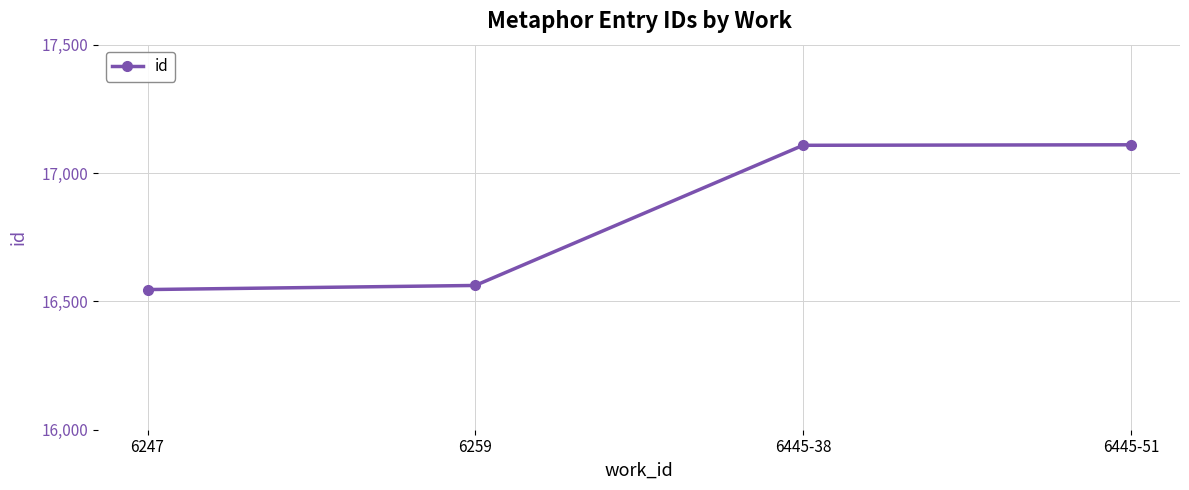

Is it true that the value at 6445-38 is 17108?

True